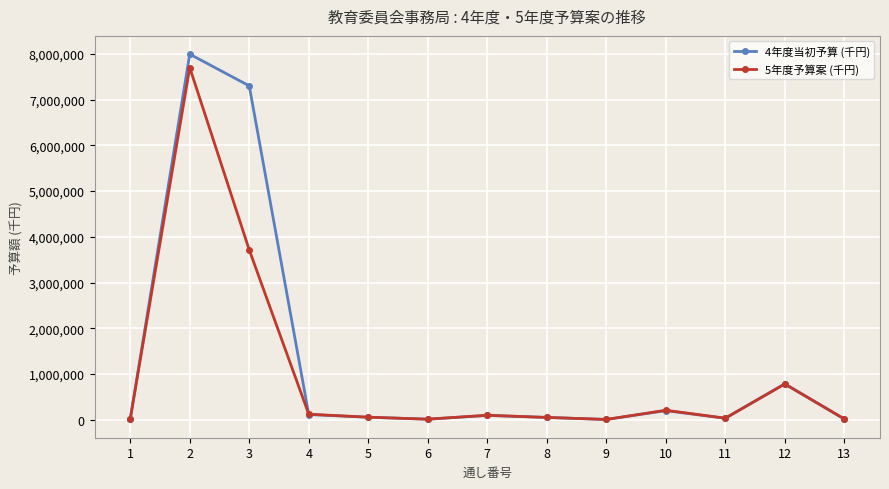

What is the average value of the 4年度当初予算 (千円) series?

1283220